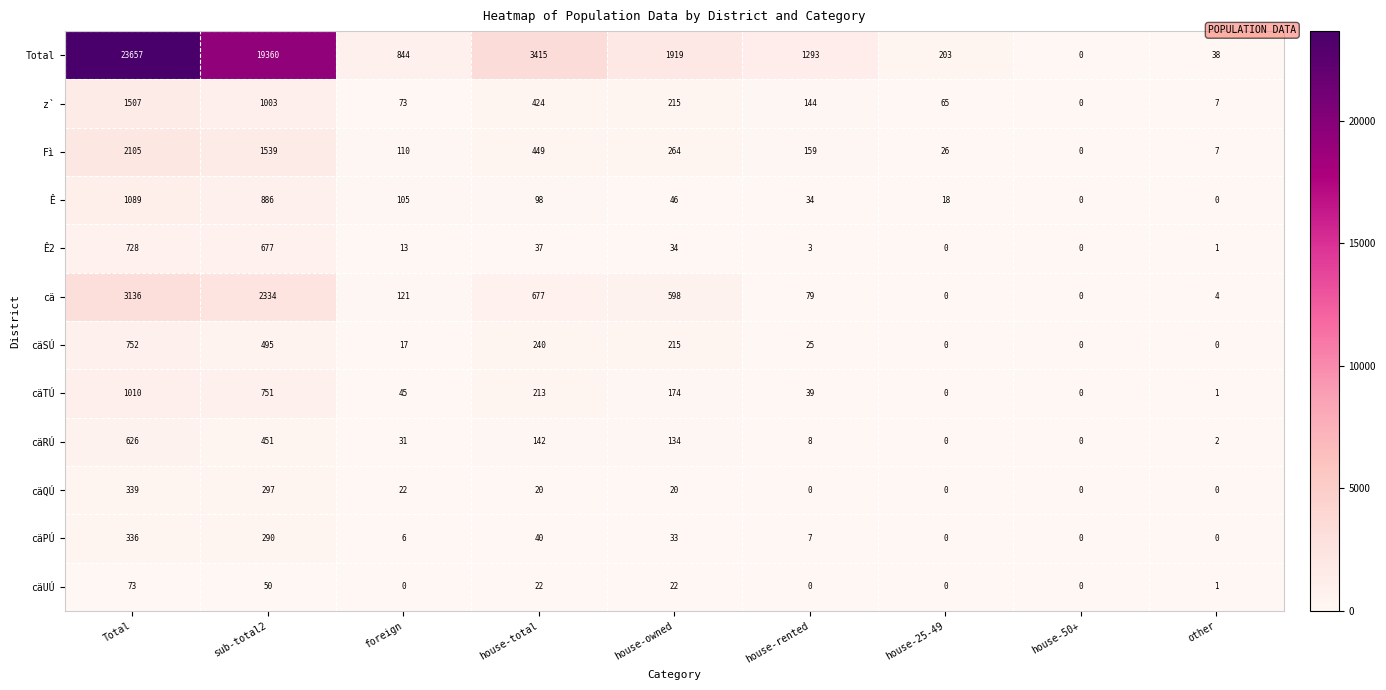

The value of Total at foreign is 844. True or false?

True